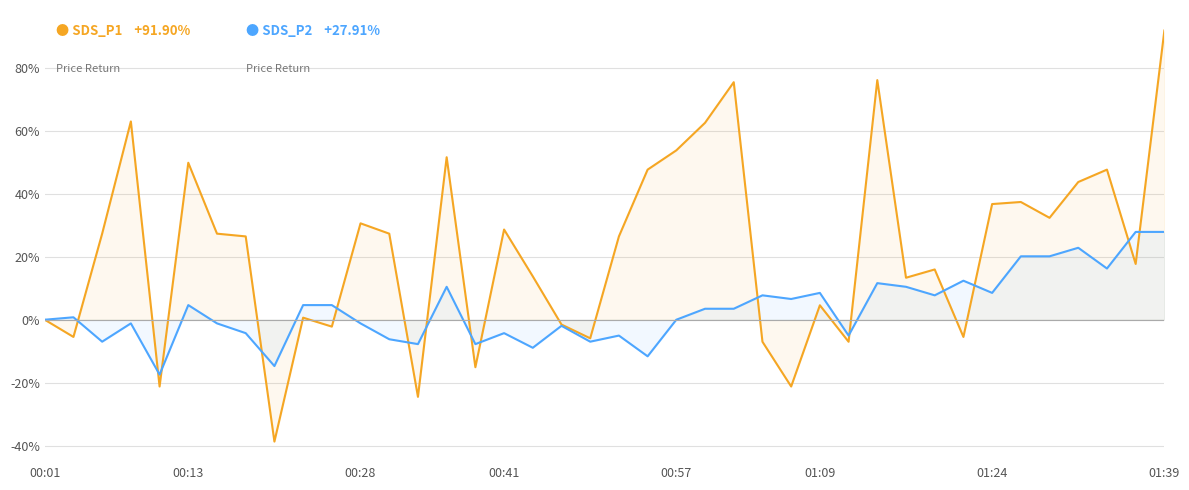

What is the lowest value of the SDS_P2 series?

-17.4